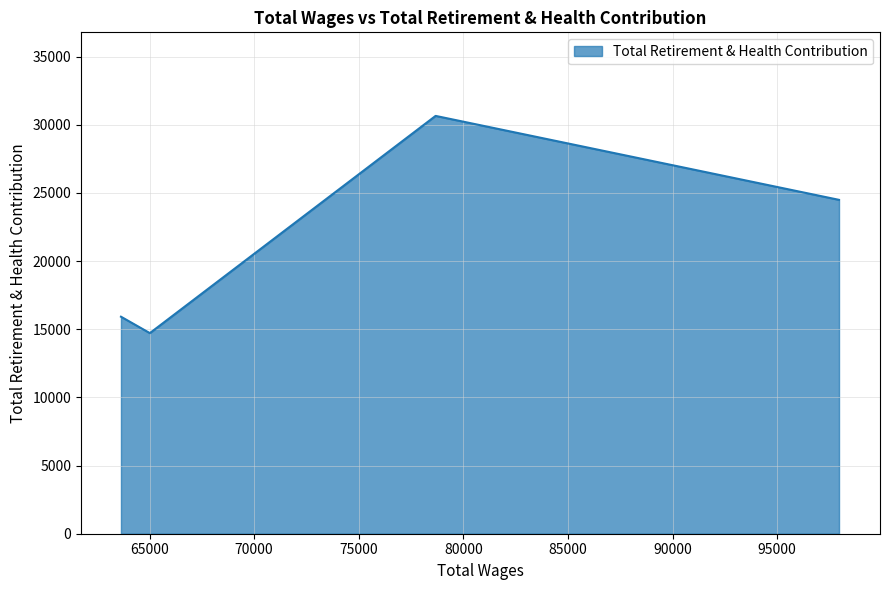

How many interior local peaks (higher than both neighbors) does the data have?

1